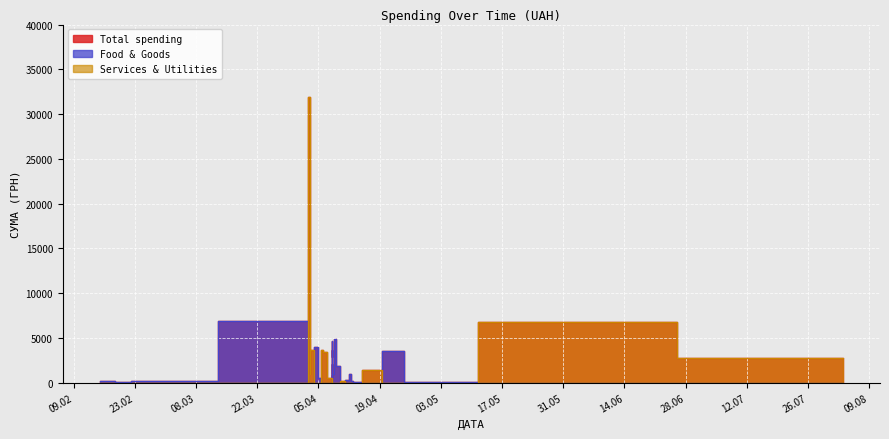

Rank the categories by Services & Utilities value from lowest to highest.

2, 3, 4, 5, 7, 8, 9, 10, 11, 13, 14, 15, 16, 17, 19, 20, 21, 22, 23, 24, 25, 26, 27, 28, 31, 32, 36, 37, 38, 39, 12, 18, 34, 6, 0, 30, 35, 29, 1, 33